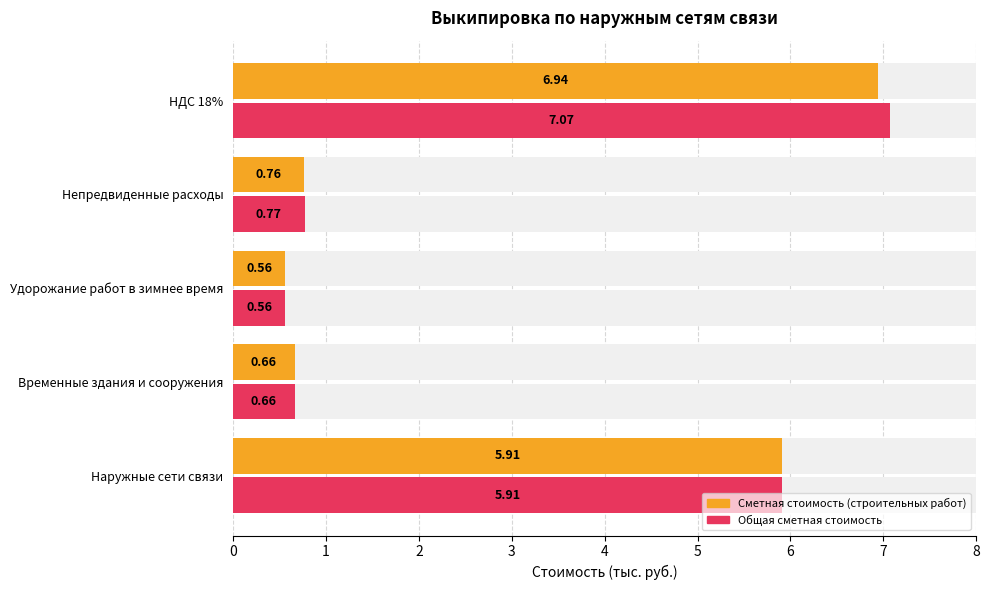

The Общая сметная стоимость series shows 0.6 at Удорожание работ в зимнее время. True or false?

True